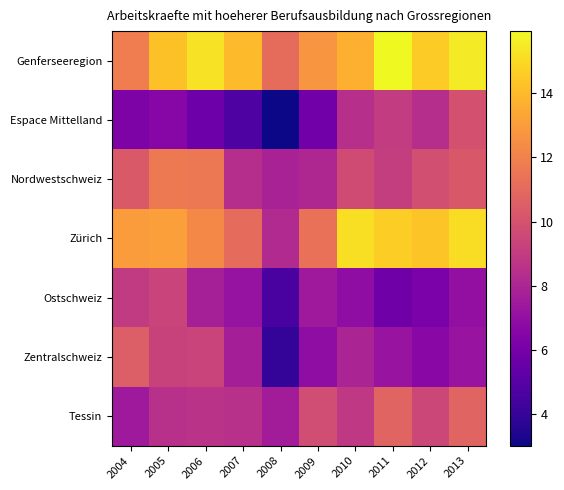

Reading left to right, list all the values displayed in this chart.

Genferseeregion: 2004=11.8	2005=14.2	2006=15.3	2007=14.0	2008=11.1	2009=12.7	2010=13.7	2011=15.9	2012=14.6	2013=15.5
Espace Mittelland: 2004=6.3	2005=6.6	2006=5.7	2007=4.8	2008=3.0	2009=5.9	2010=8.4	2011=9.0	2012=8.4	2013=10.0
Nordwestschweiz: 2004=10.3	2005=11.7	2006=11.6	2007=8.4	2008=7.8	2009=8.1	2010=9.7	2011=9.1	2012=9.8	2013=10.3
Zürich: 2004=13.0	2005=13.1	2006=12.3	2007=11.1	2008=8.2	2009=11.3	2010=15.2	2011=14.7	2012=14.3	2013=15.1
Ostschweiz: 2004=8.9	2005=9.4	2006=7.7	2007=7.2	2008=4.6	2009=7.4	2010=6.9	2011=5.8	2012=6.2	2013=7.0
Zentralschweiz: 2004=10.5	2005=9.3	2006=9.4	2007=7.7	2008=4.0	2009=6.9	2010=8.0	2011=7.2	2012=6.7	2013=7.2
Tessin: 2004=7.5	2005=8.5	2006=8.6	2007=8.5	2008=7.6	2009=9.7	2010=8.9	2011=10.8	2012=9.5	2013=10.8